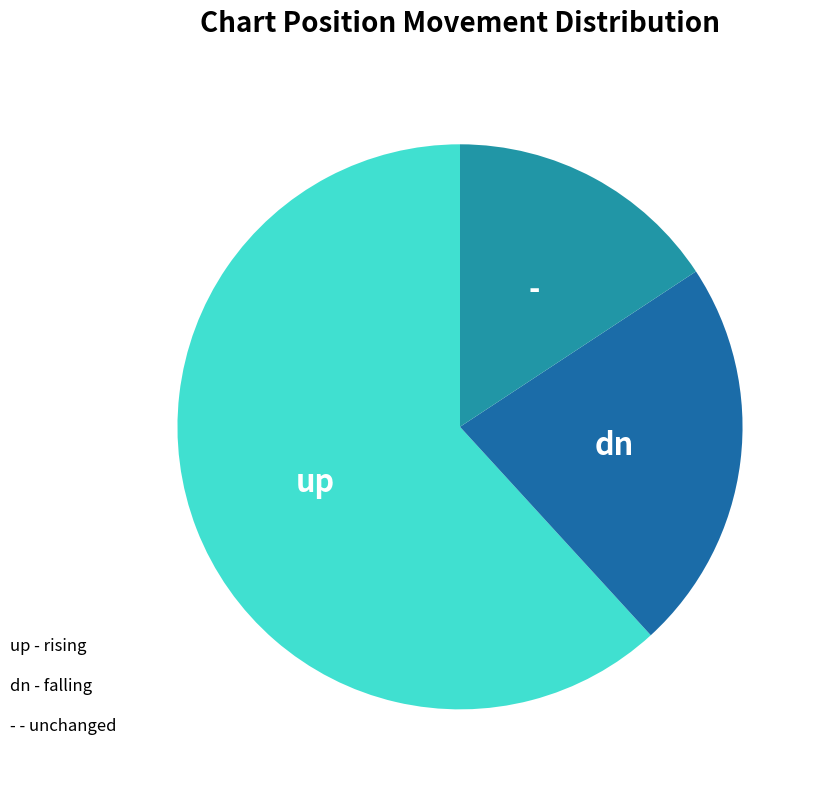

Count the number of slices in the pie.

3